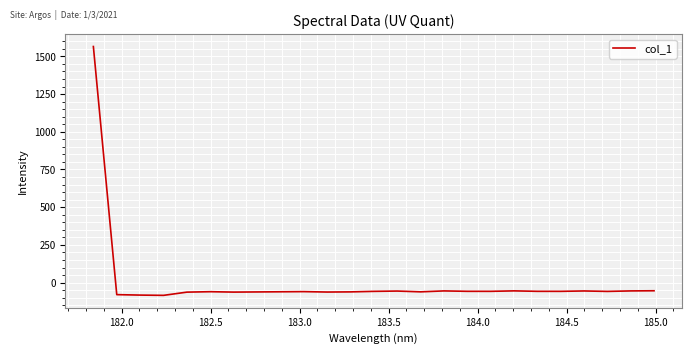

What is the maximum value shown in the chart?

1565.4